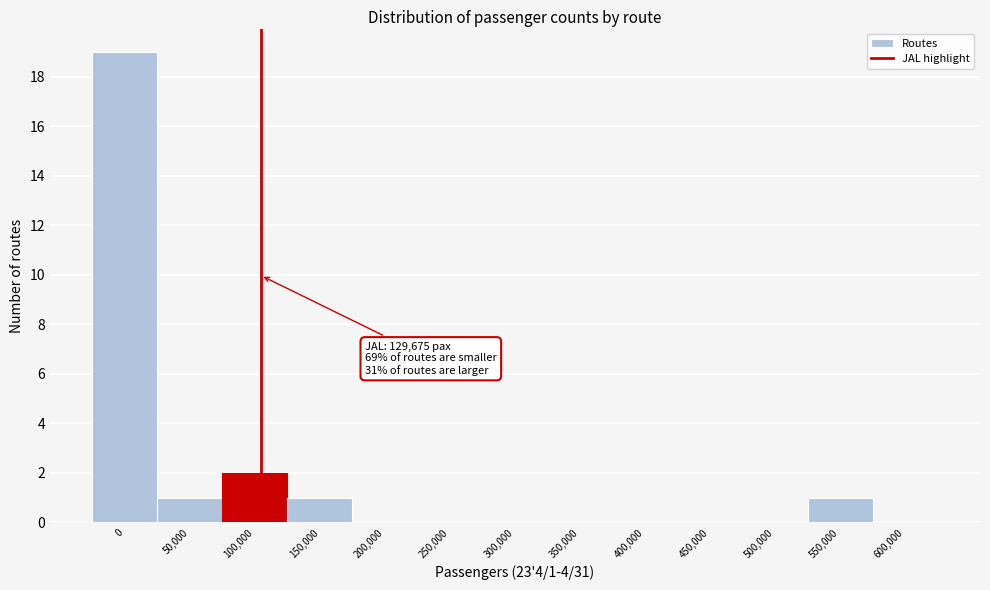

Reading left to right, list all the values displayed in this chart.

0=19	50,000=1	100,000=2	150,000=1	200,000=0	250,000=0	300,000=0	350,000=0	400,000=0	450,000=0	500,000=0	550,000=1	600,000=0